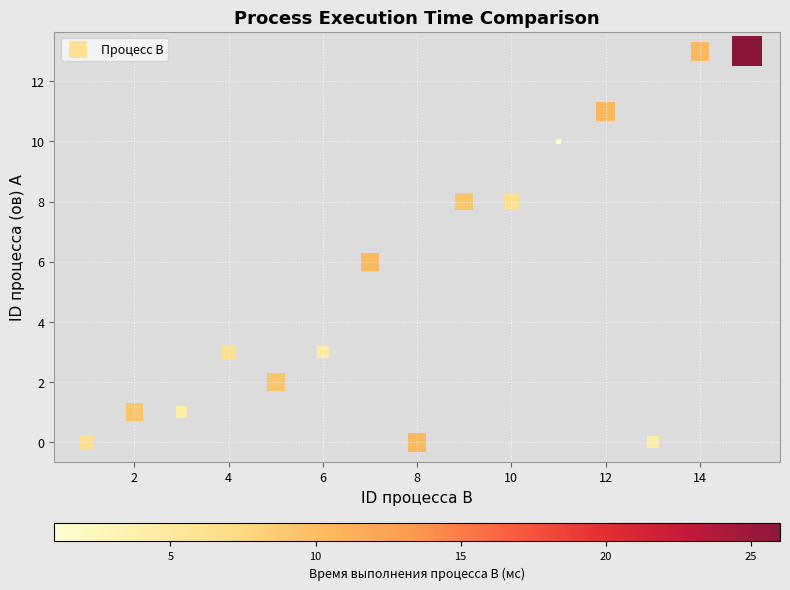

What is the range of X values (max minus min)?

14